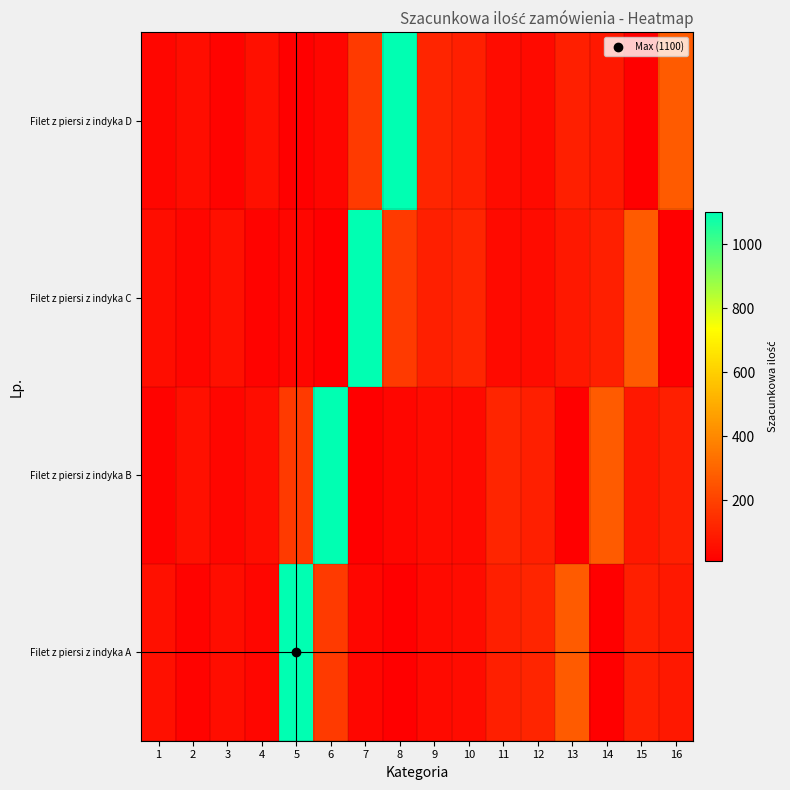

Which series has the largest range (max minus min)?

Filet z piersi z indyka A